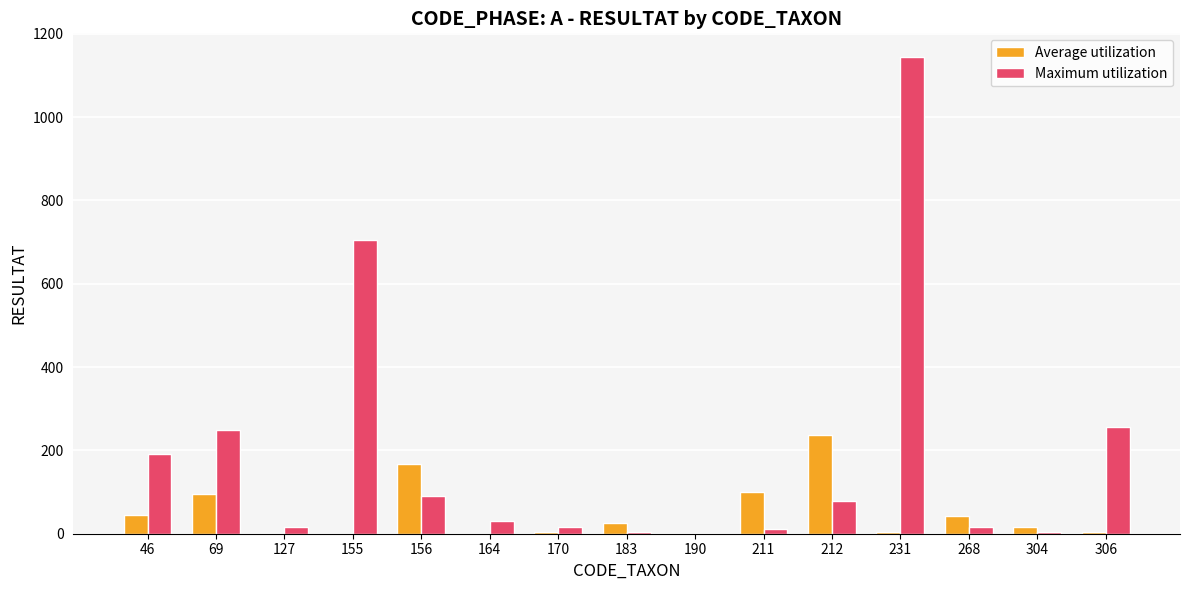

Count the number of data series in this chart.

2